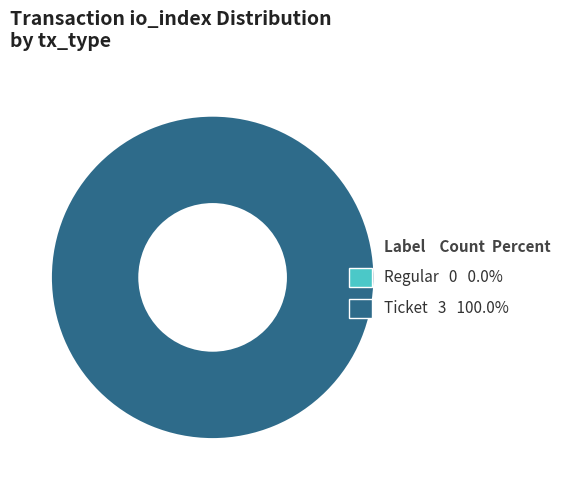

Which slice is the largest?

Ticket